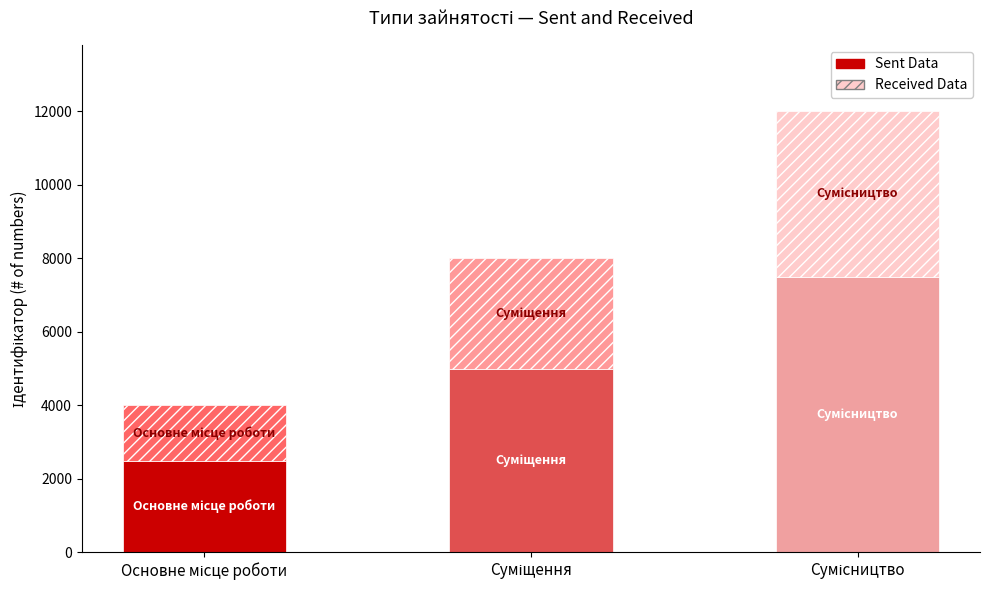

What is the difference between the maximum and minimum values in the Sent Data series?

5000